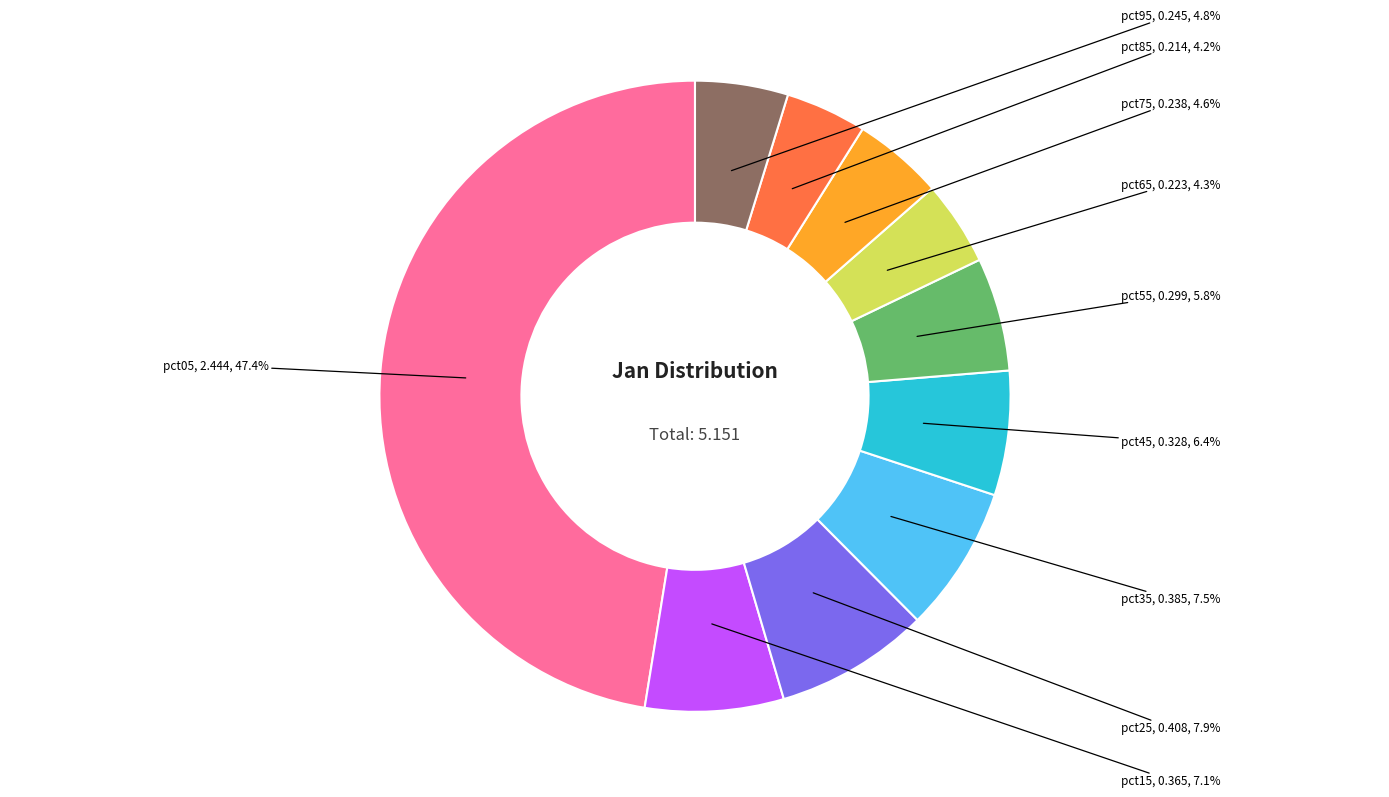

Which has a higher value, pct15 or pct55?

pct15